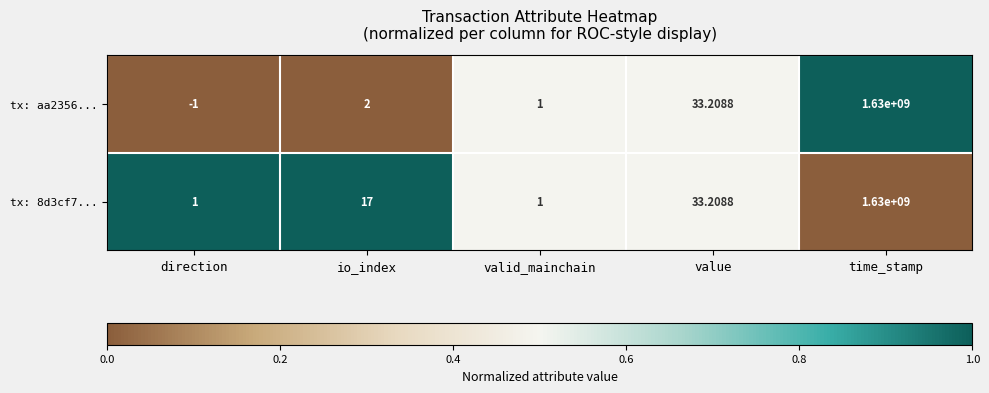

Rank the categories by tx: aa2356... value from lowest to highest.

direction, valid_mainchain, io_index, value, time_stamp